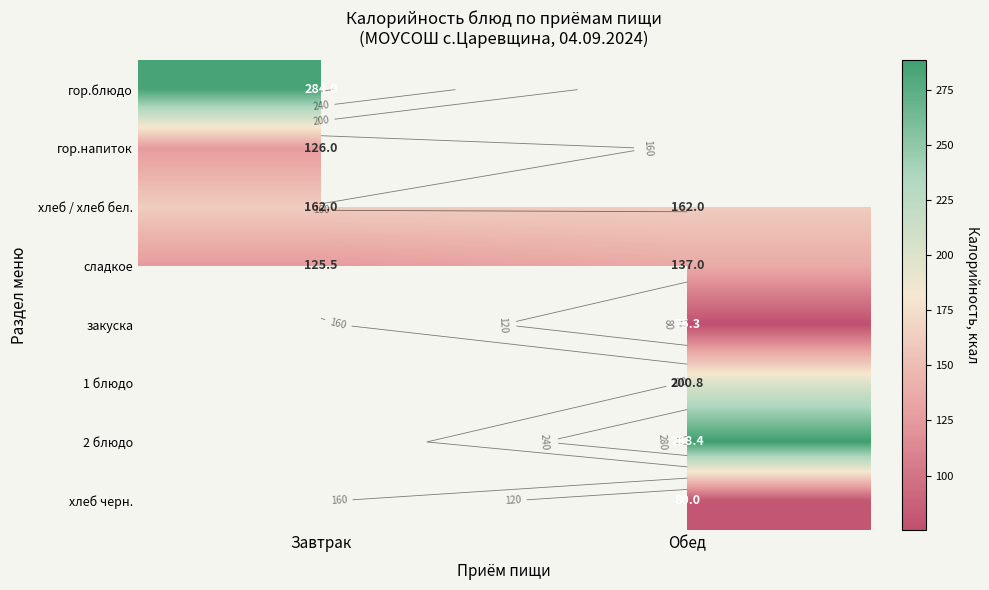

Is the value of хлеб / хлеб бел. at Завтрак greater than the value of закуска at Завтрак?

No